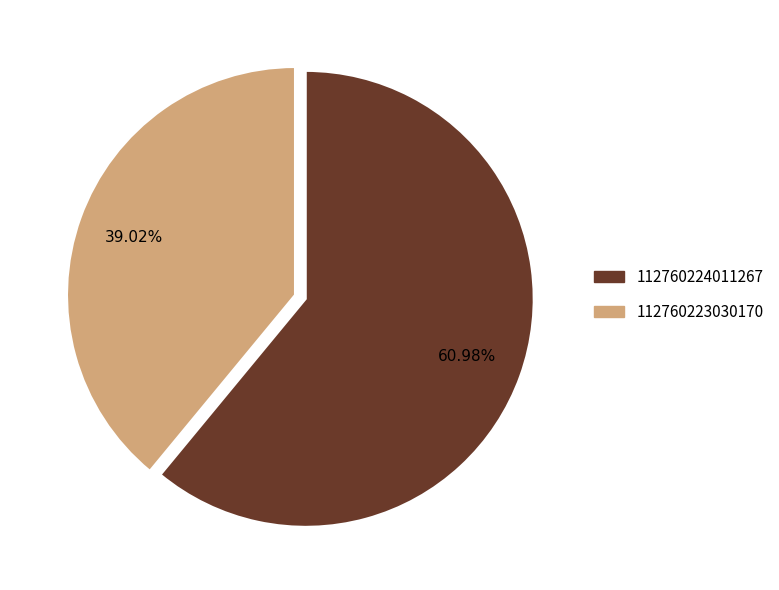

To the nearest percent, what is the difference between the largest and smallest slice percentages?

22%